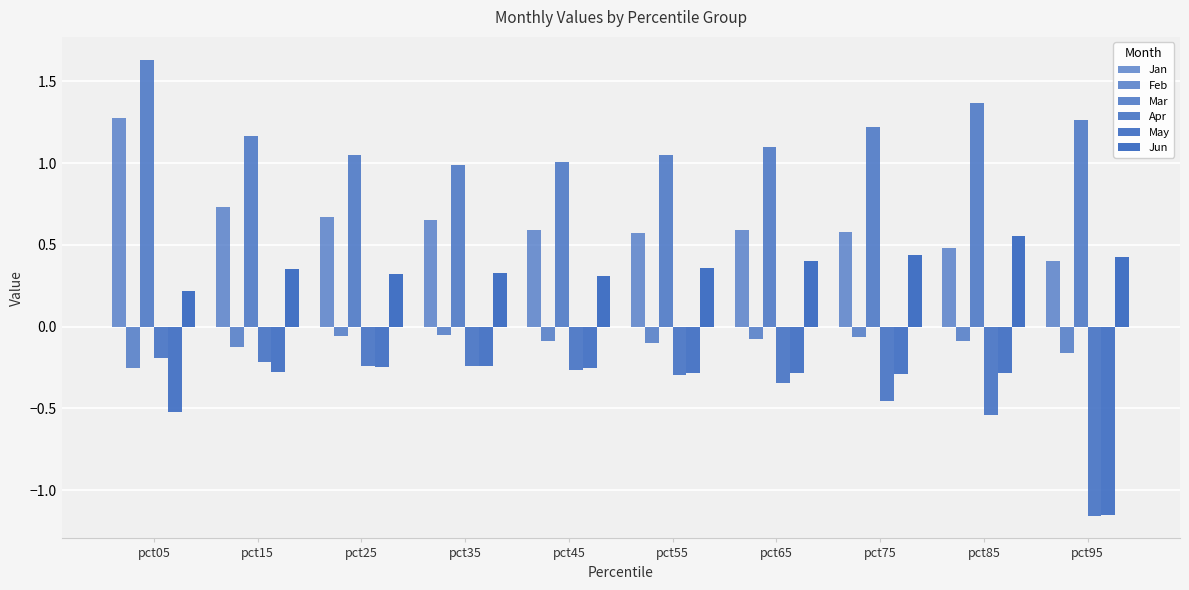

How many categories are shown in the chart?

10